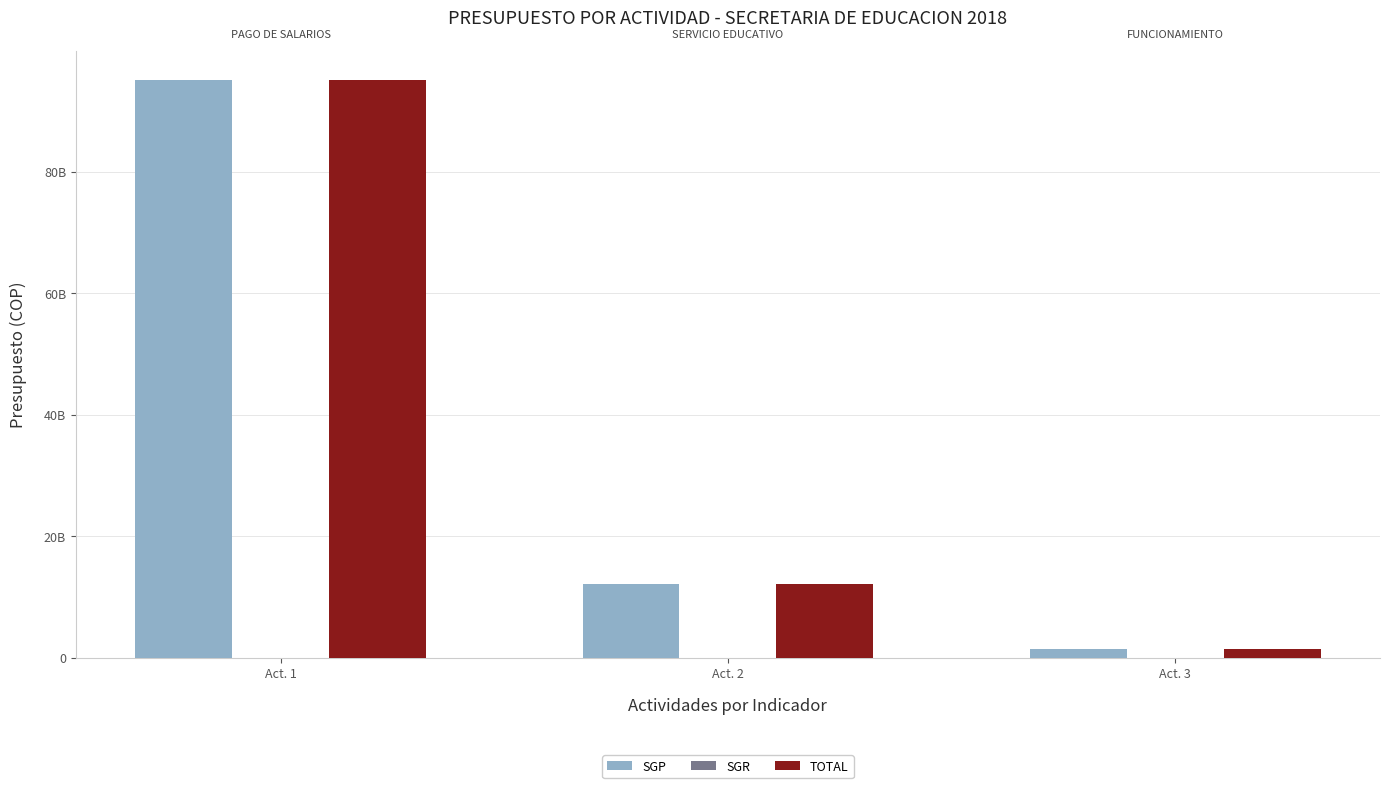

Are the bars grouped side by side (vs. stacked)?

Yes